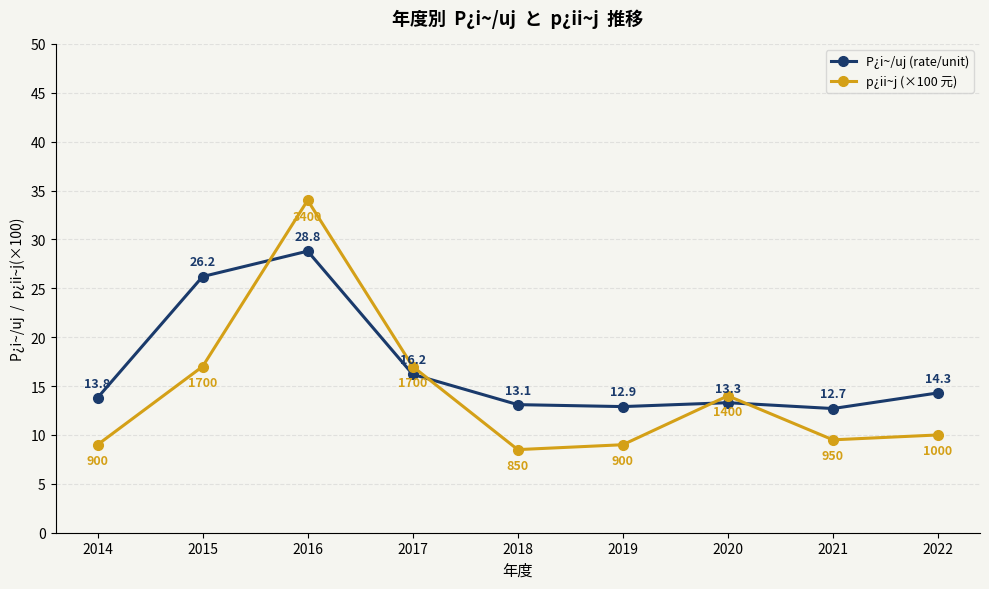

What is the value of the p¿ii~j (×100 元) point at the 6th from the left?

9.0